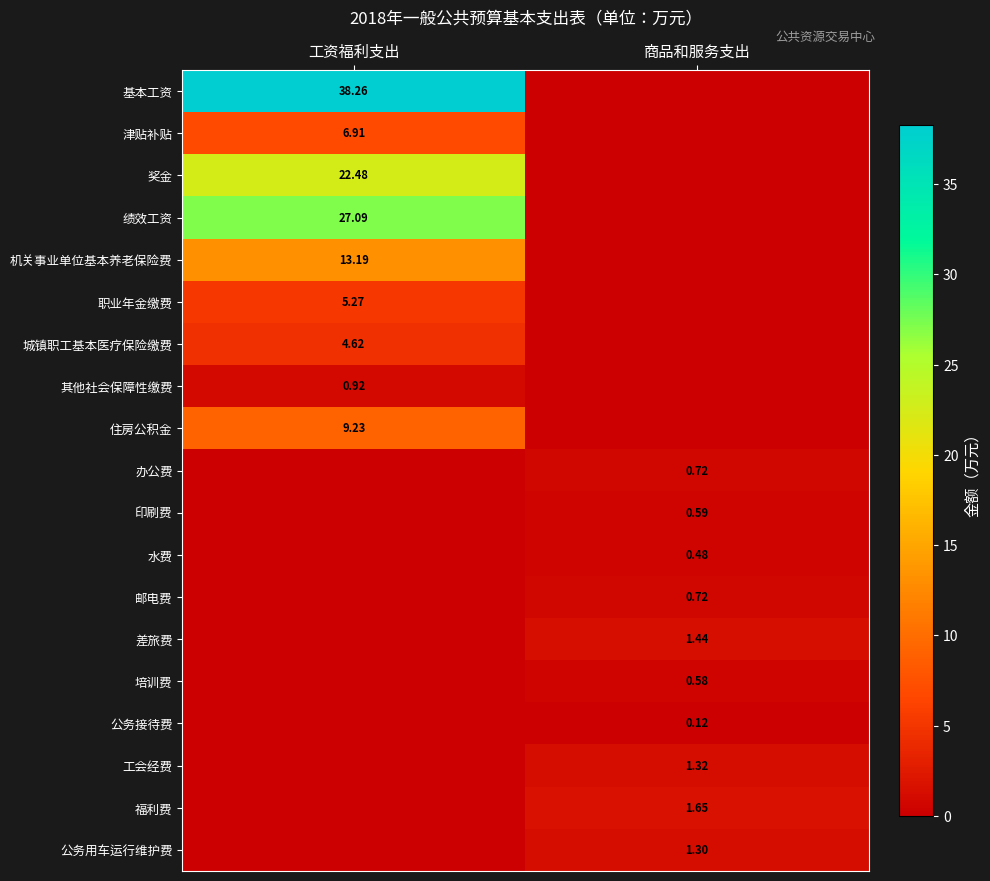

At which category is the sum across all series the highest?

工资福利支出